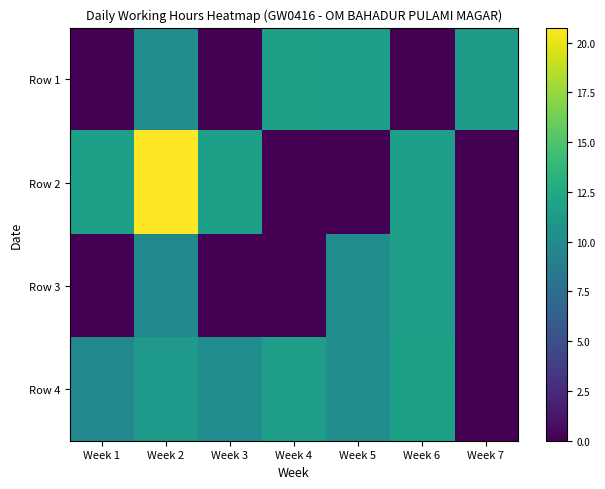

Reading left to right, list all the values displayed in this chart.

Row 1: Week 1=0.0	Week 2=10.2	Week 3=0.0	Week 4=11.8	Week 5=11.6	Week 6=0.0	Week 7=11.4
Row 2: Week 1=11.7	Week 2=20.8	Week 3=11.7	Week 4=0.0	Week 5=0.0	Week 6=11.6	Week 7=0.0
Row 3: Week 1=0.0	Week 2=9.7	Week 3=0.0	Week 4=0.0	Week 5=10.1	Week 6=11.6	Week 7=0.0
Row 4: Week 1=9.7	Week 2=11.1	Week 3=10.1	Week 4=11.6	Week 5=10.2	Week 6=11.8	Week 7=0.0